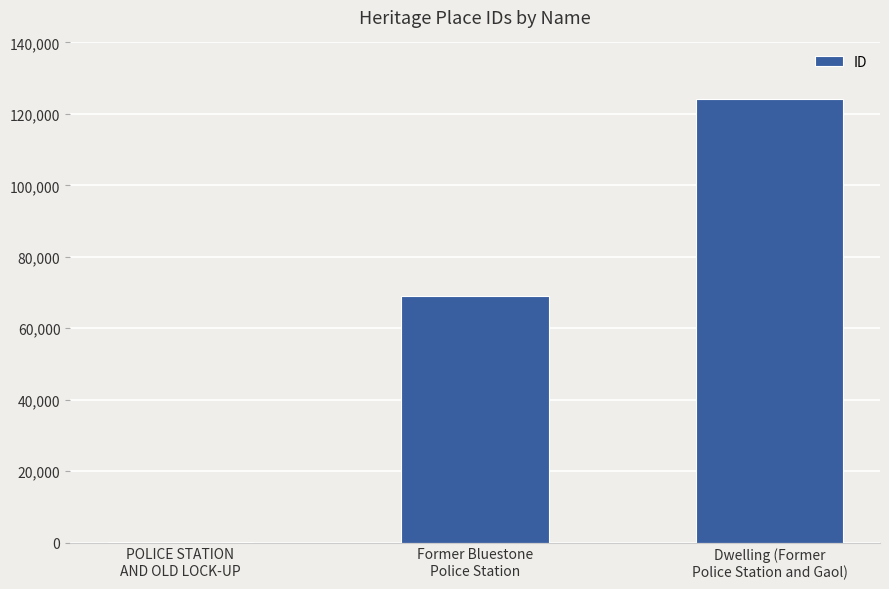

What is the sum of all values?

193387